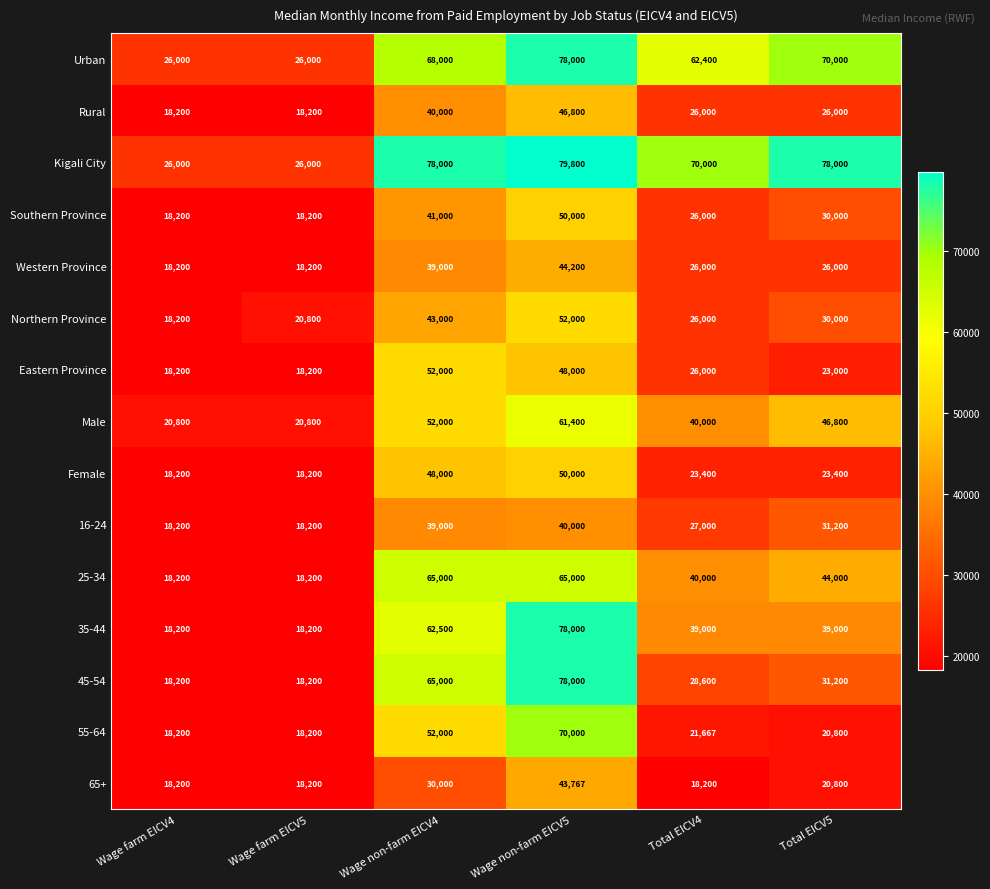

What is the difference between the highest and lowest values at Total EICV5?

57200